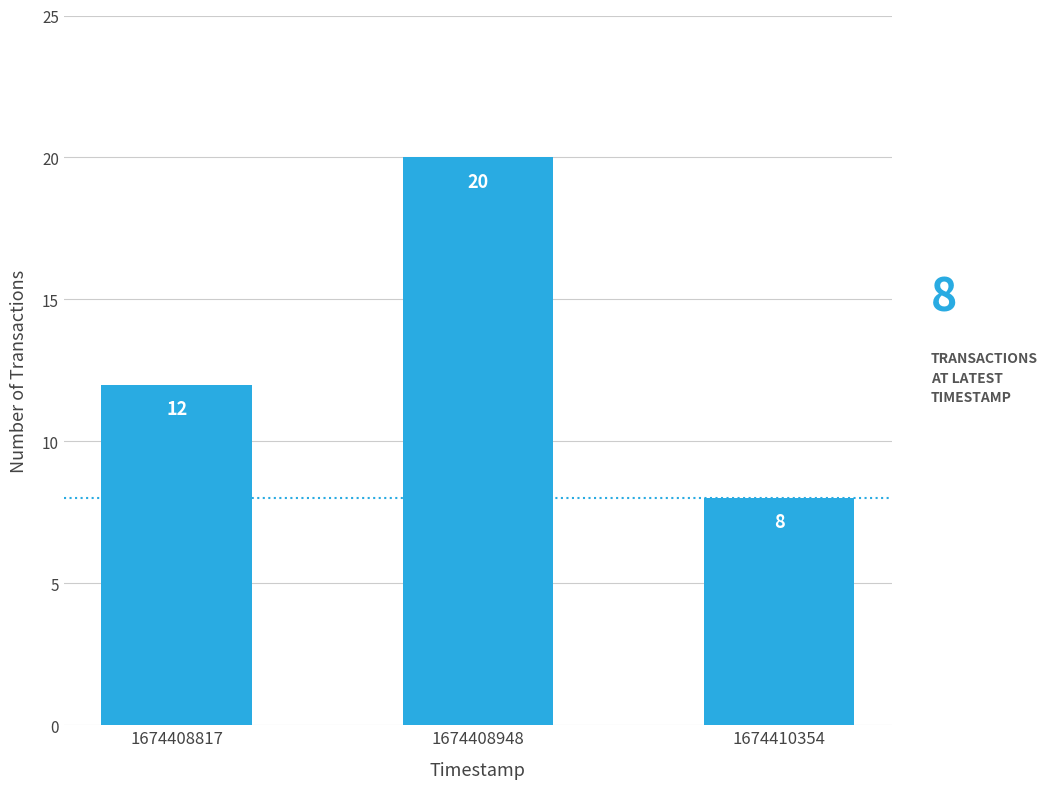

Where is the data nearest to the value 14?

1674408817